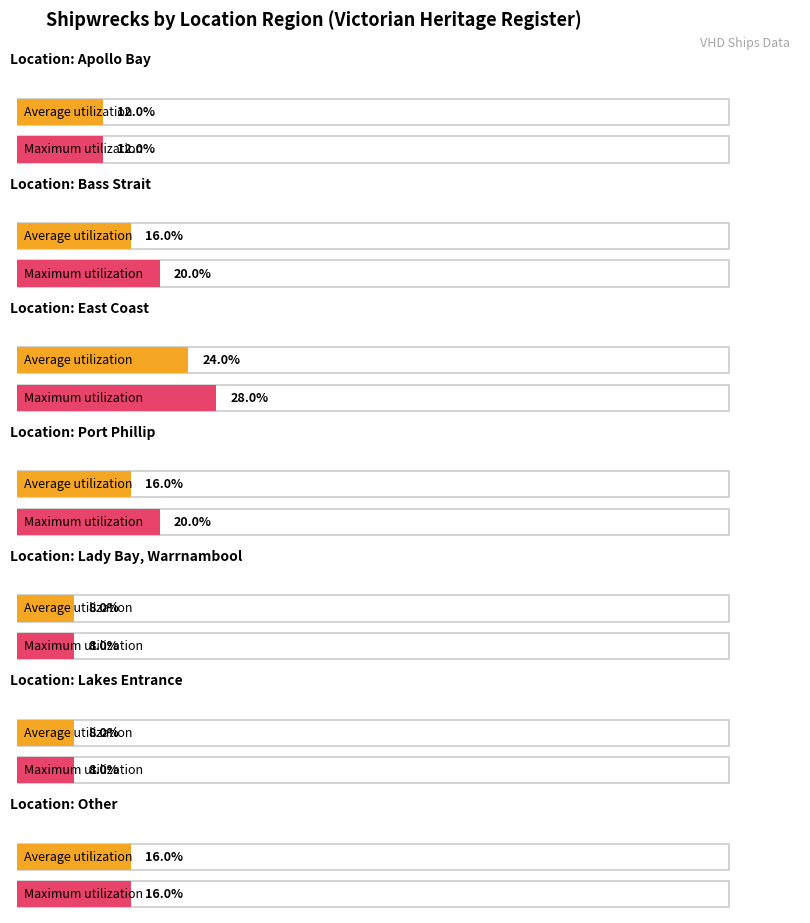

Does the chart contain any negative values?

No